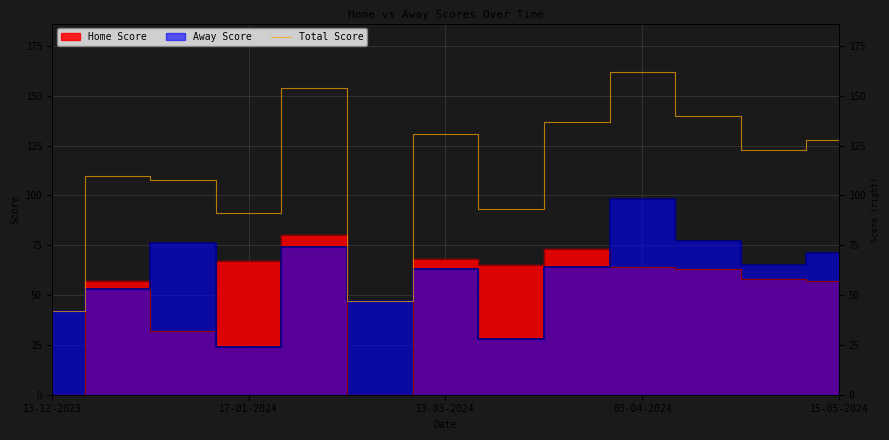

Which label corresponds to the smallest value in the chart?

13-12-2023